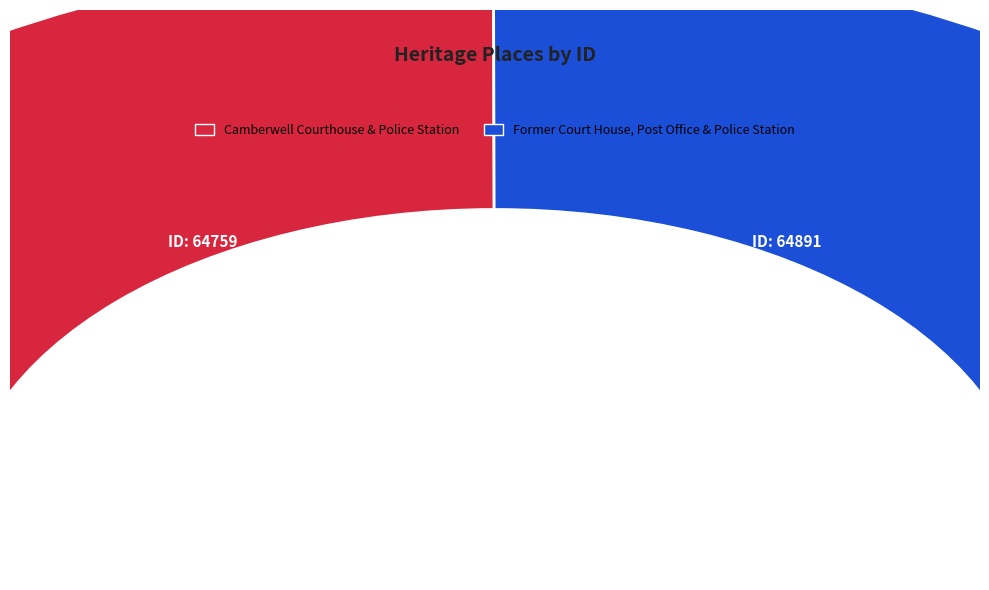

Which has a higher value, Camberwell Courthouse & Police Station or Former Court House, Post Office & Police Station?

Former Court House, Post Office & Police Station